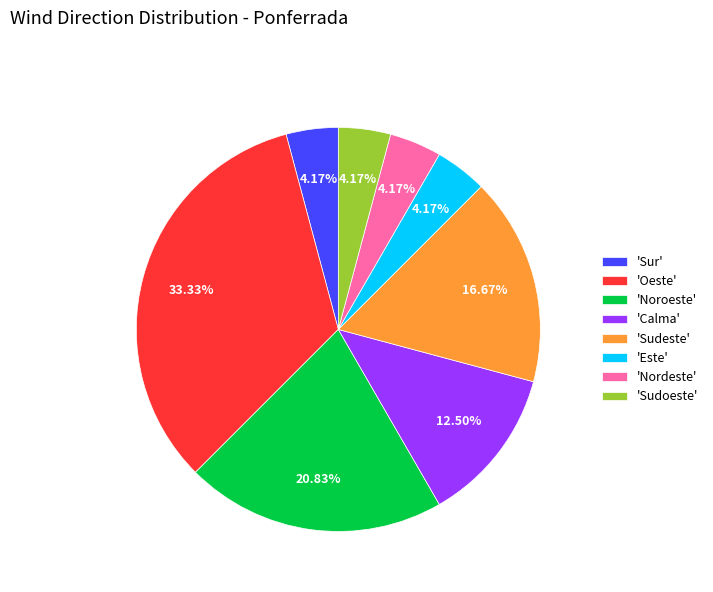

How many segments does this pie chart have?

8